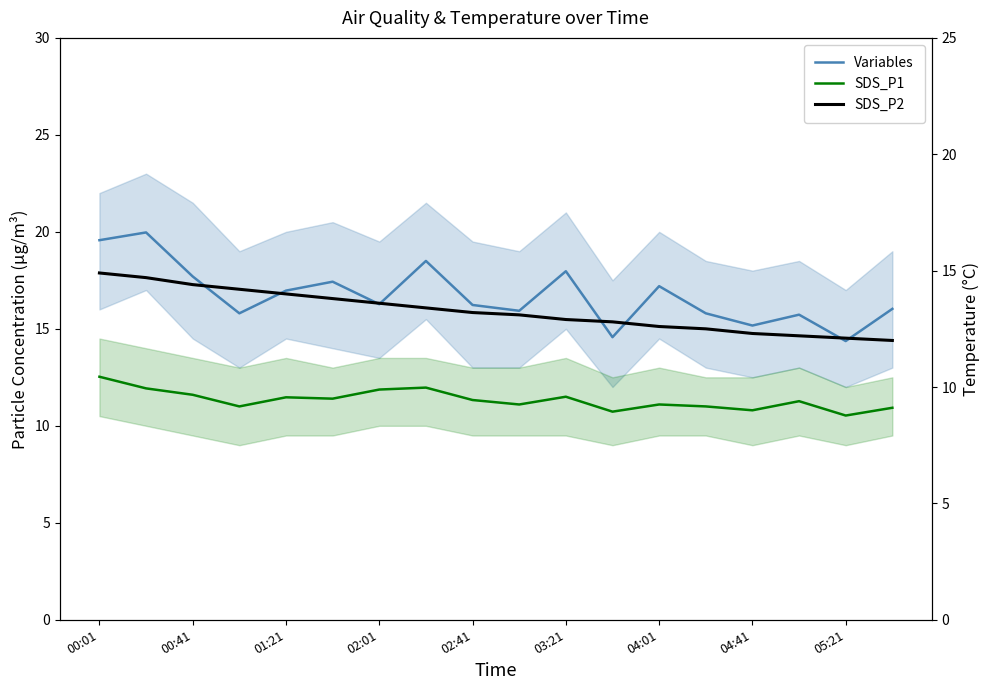

True or false: SDS_P2 and Temp intersect in this chart.

False